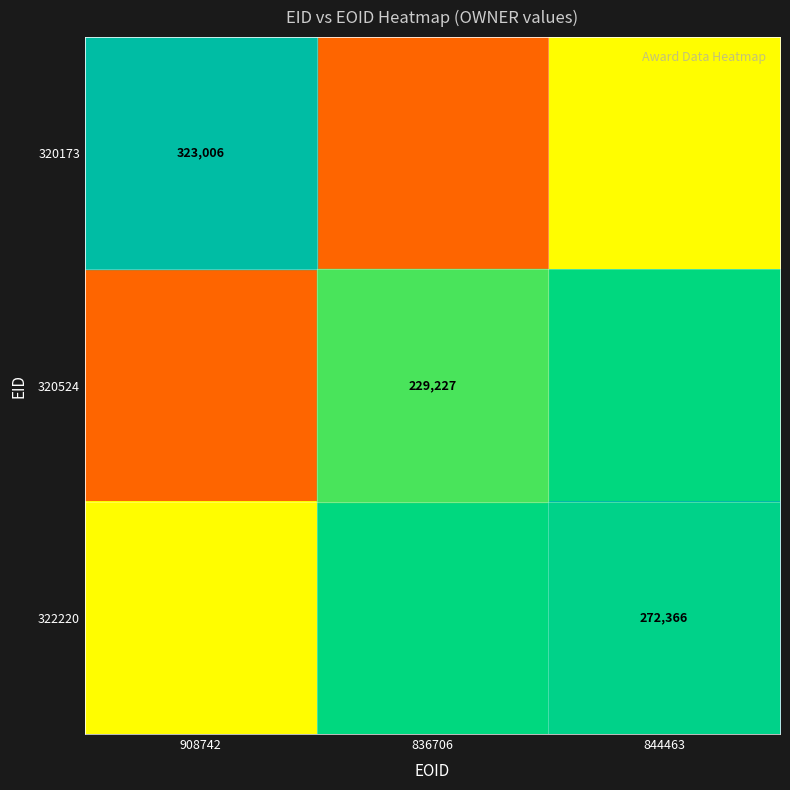

Is the value of 320524 at 836706 greater than the value of 322220 at 844463?

No